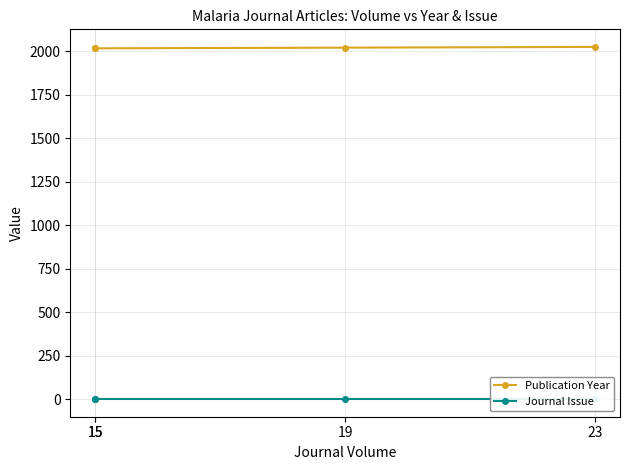

Where does the Publication Year series first go above 2020?

23